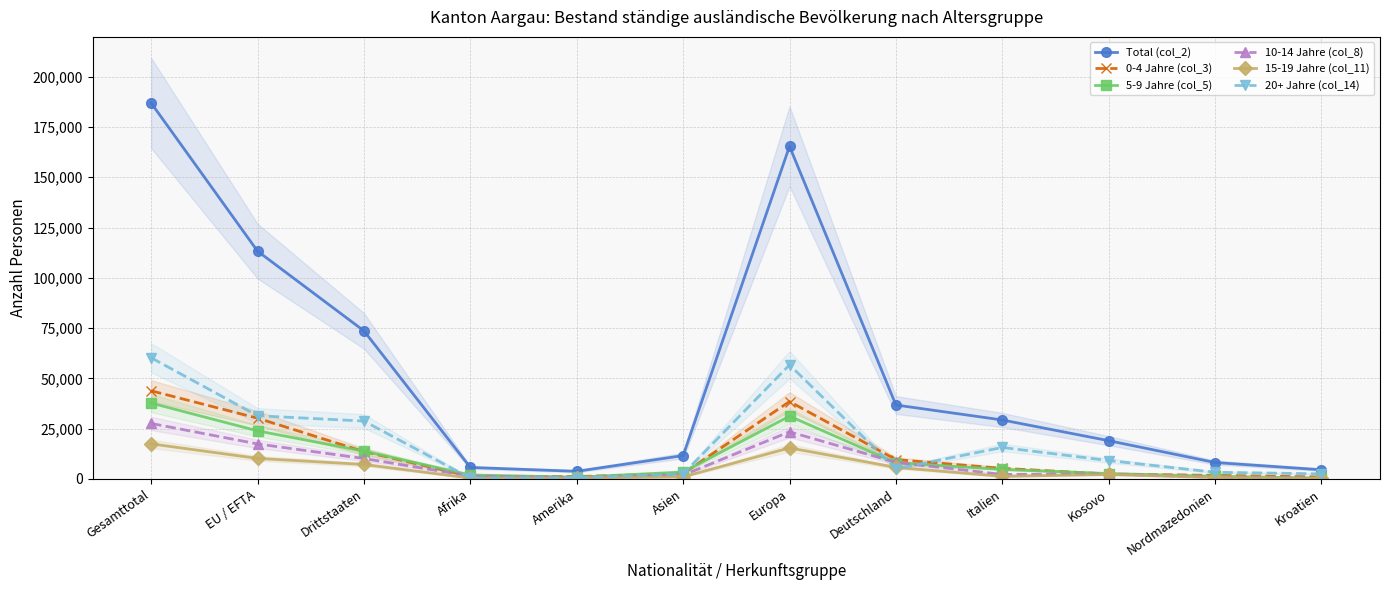

Reading right to left, extract all data points from this chart.

Total (col_2): 4584	8191	19048	29340	36788	165403	11638	3825	5736	73633	113272	186905
0-4 Jahre (col_3): 1000	1820	2464	5296	9635	38510	2669	1222	1375	13605	30233	43838
5-9 Jahre (col_5): 397	1354	2711	4779	8044	31236	3469	905	2012	13818	23926	37744
10-14 Jahre (col_8): 345	929	2457	2281	8259	23467	1919	701	1470	10179	17433	27612
15-19 Jahre (col_11): 287	741	2245	1302	5773	15454	1065	462	460	7227	10236	17463
20+ Jahre (col_14): 2555	3347	9171	15682	5077	56736	2516	535	419	28804	31444	60248